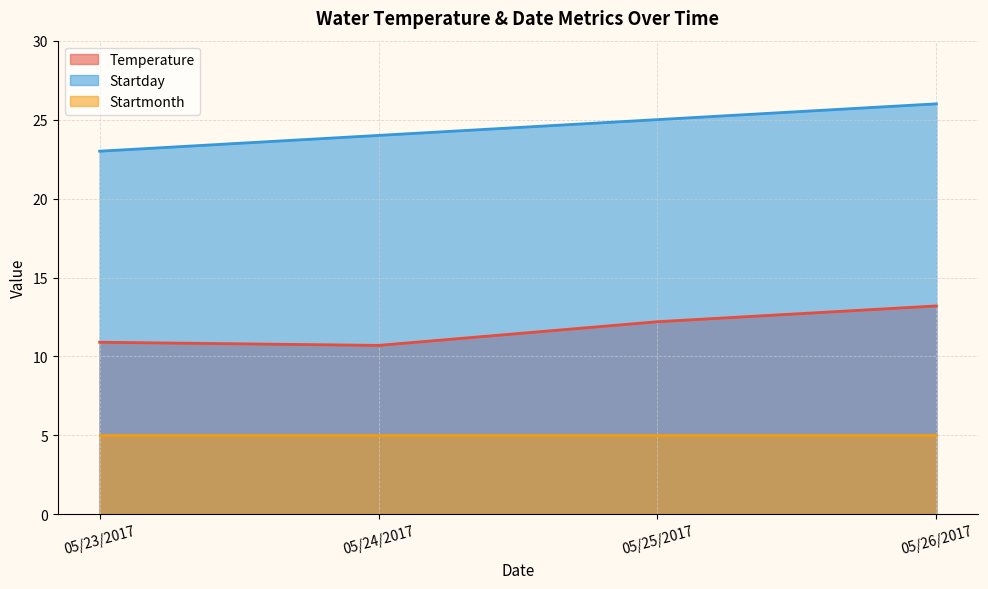

Which category has the highest value across all series?

05/26/2017